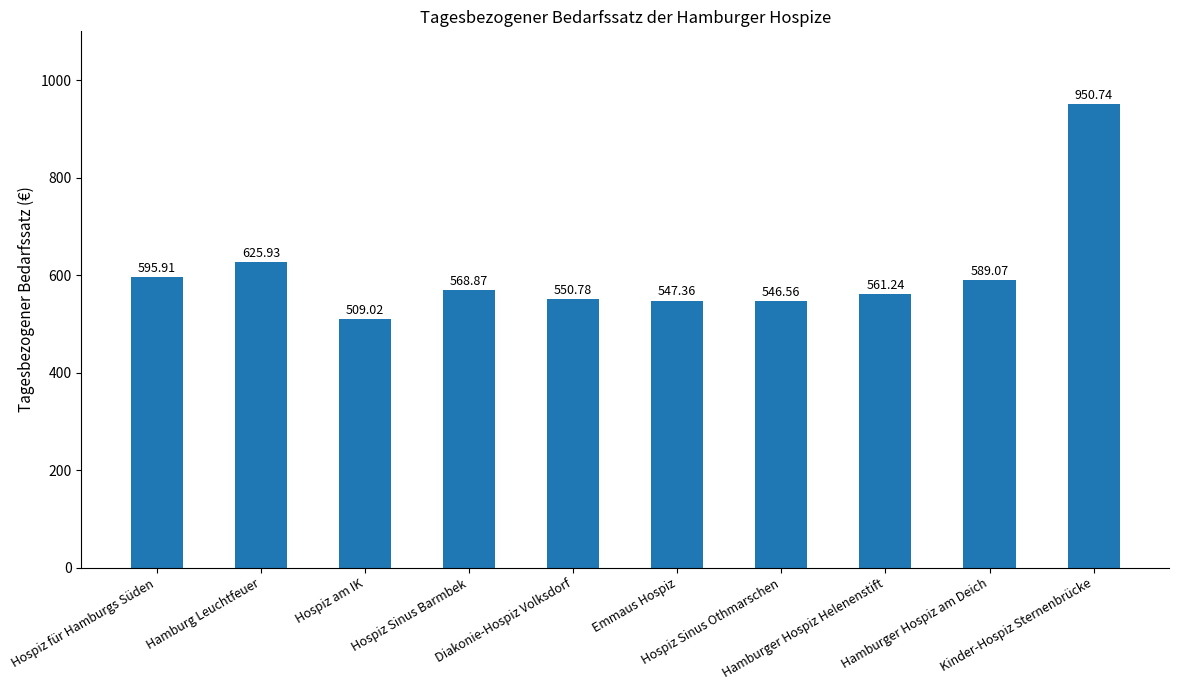

What is the difference between the second highest and second lowest values?

79.4